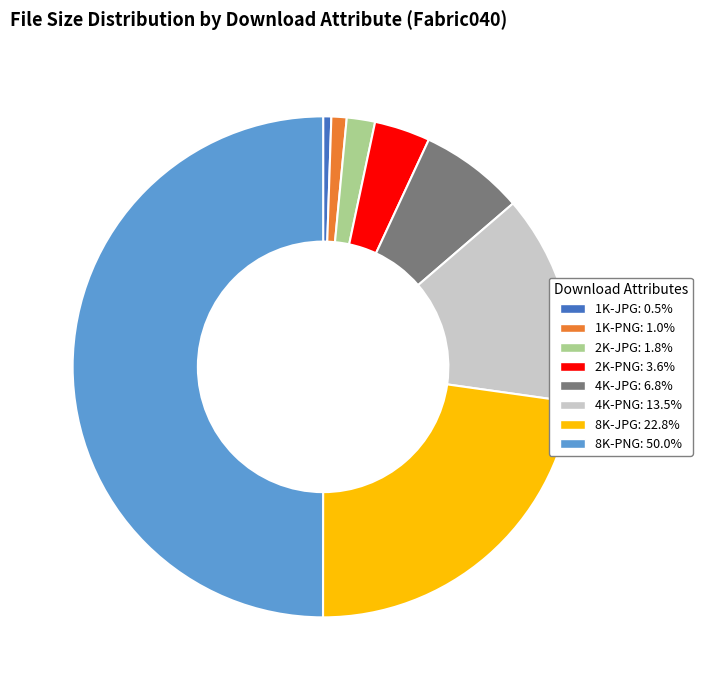

Which category has the biggest portion of the pie?

8K-PNG